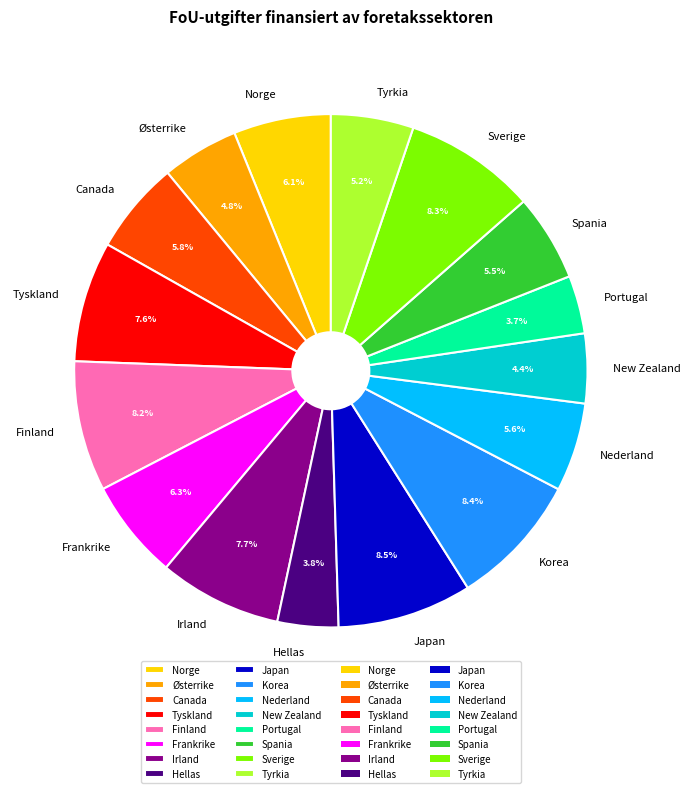

The Tyskland slice represents 1% of the pie. True or false?

False